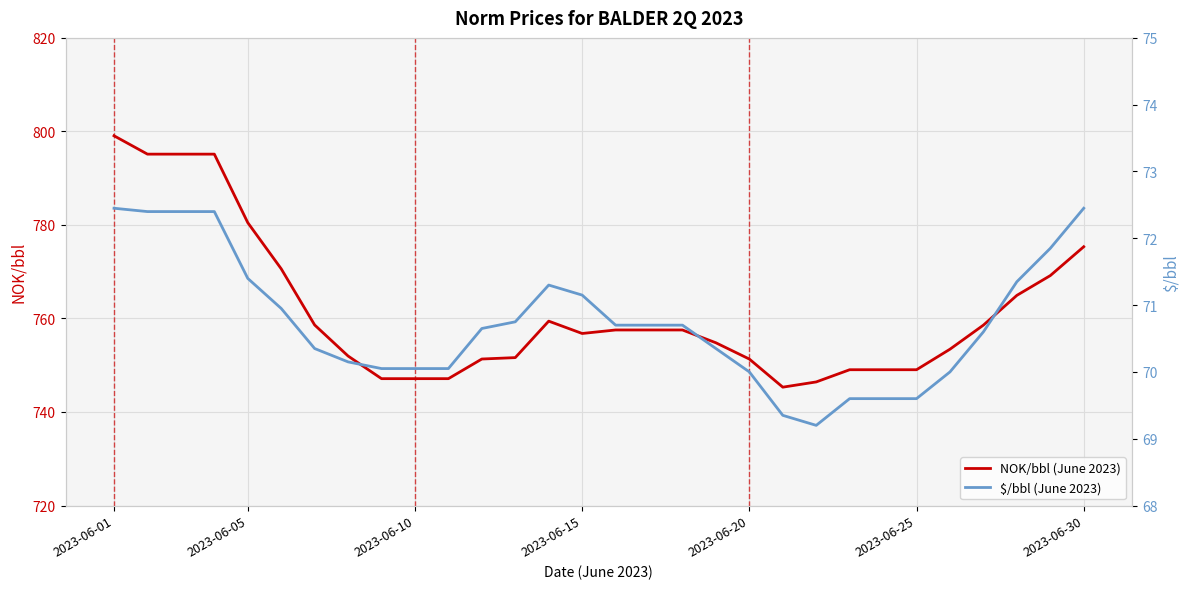

Which series has the widest spread of values?

NOK/bbl (June 2023)